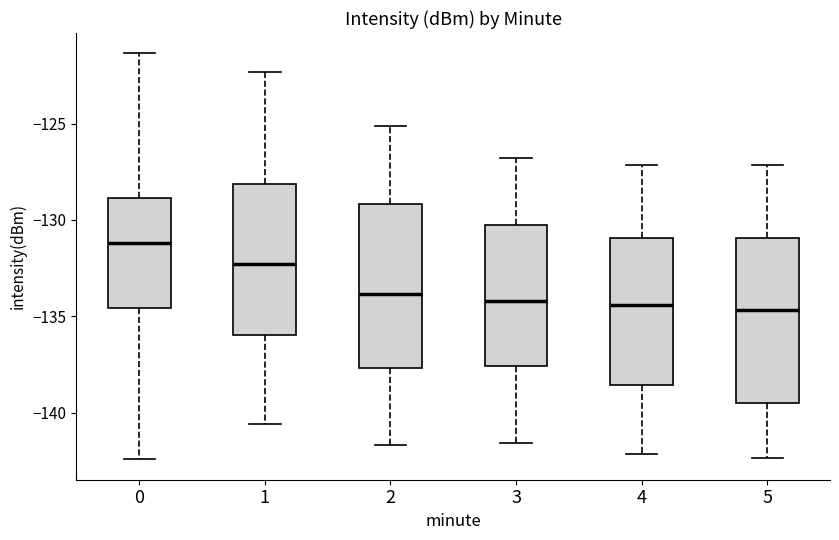

Which box has the highest median line?

0